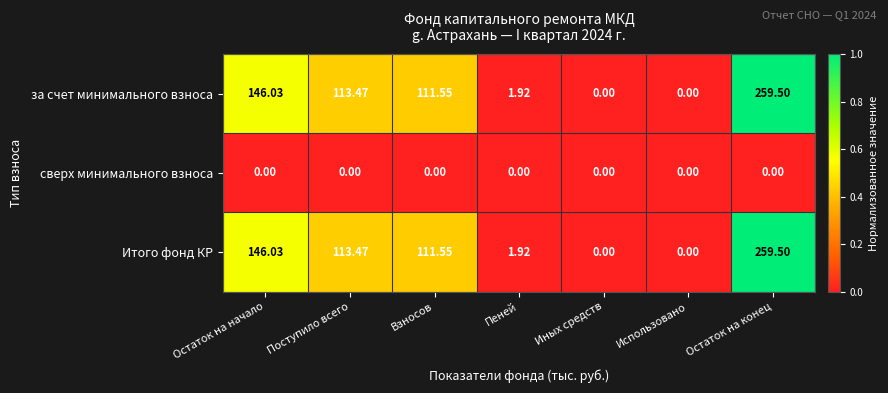

At which category does the chart reach its peak across all series?

Остаток на конец